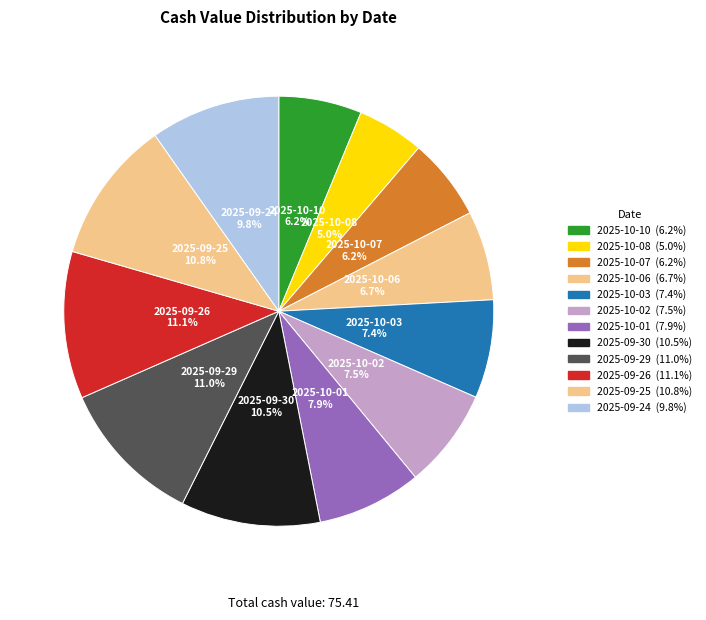

How many slices are in this pie chart?

12